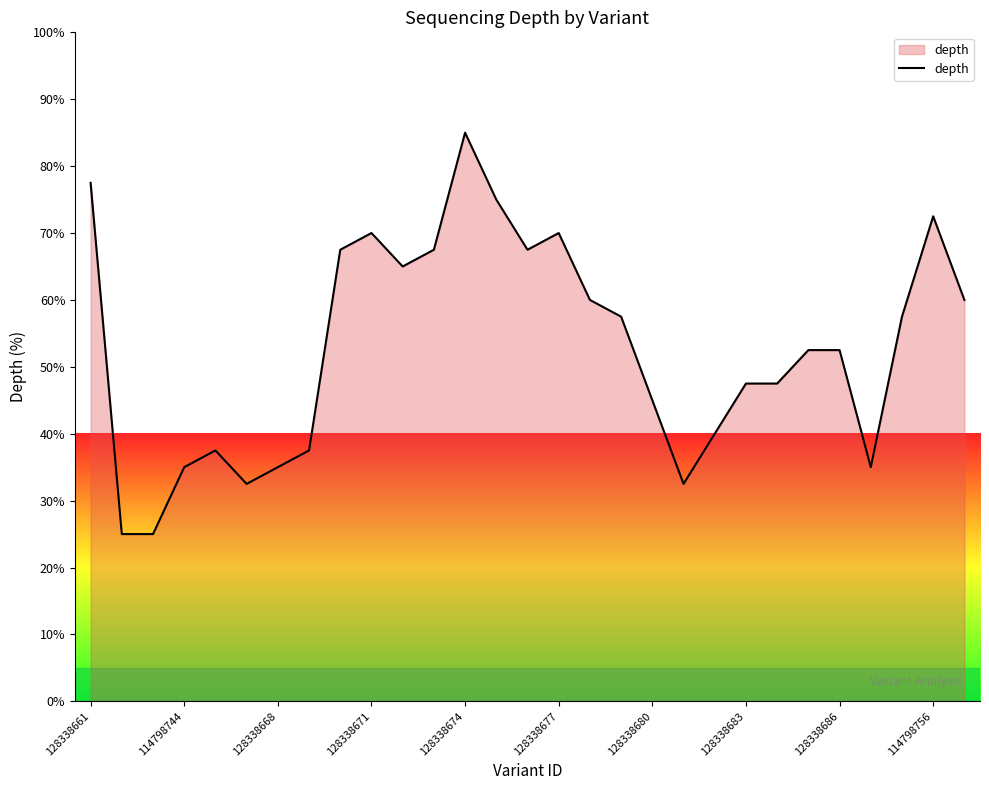

What is the minimum value shown in the chart?

25.0